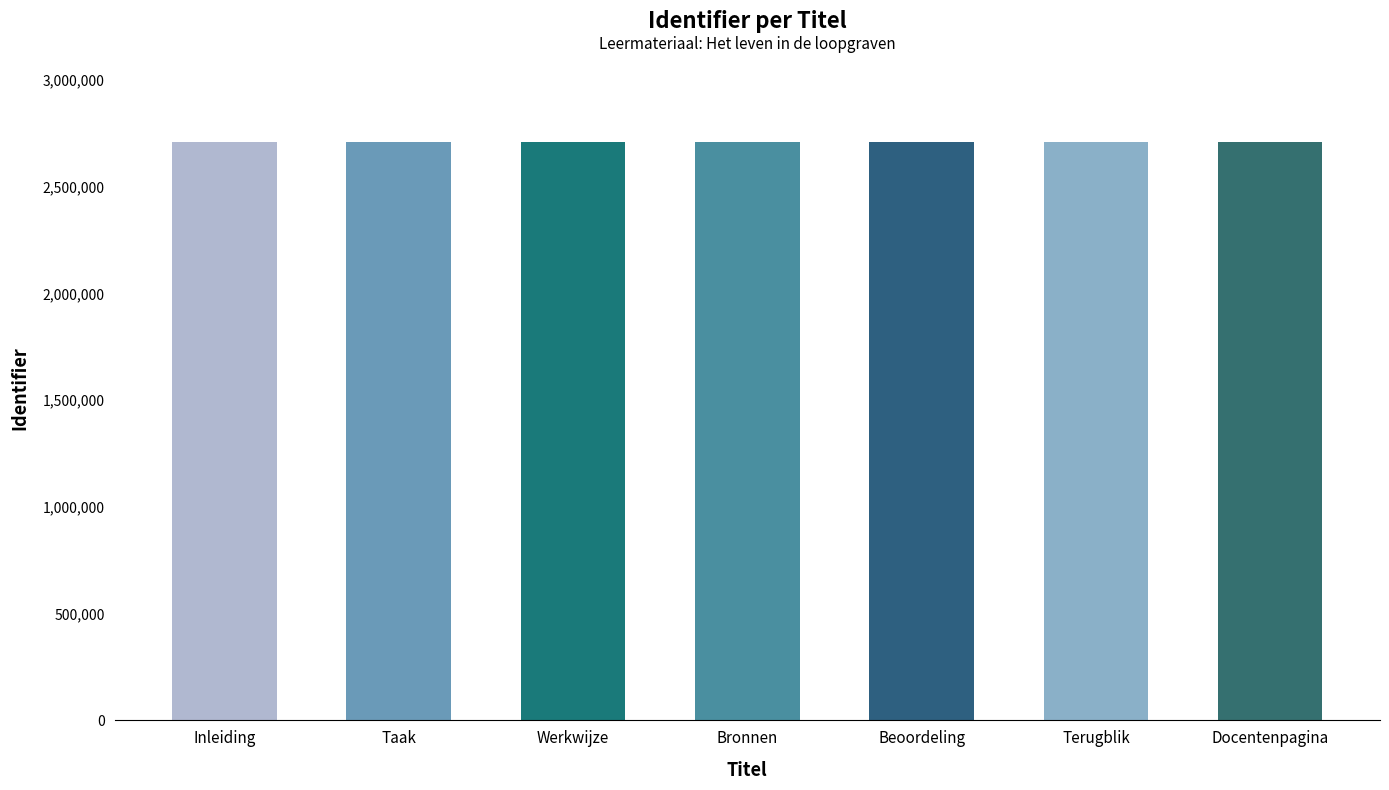

What is the sum of all values?

18949306